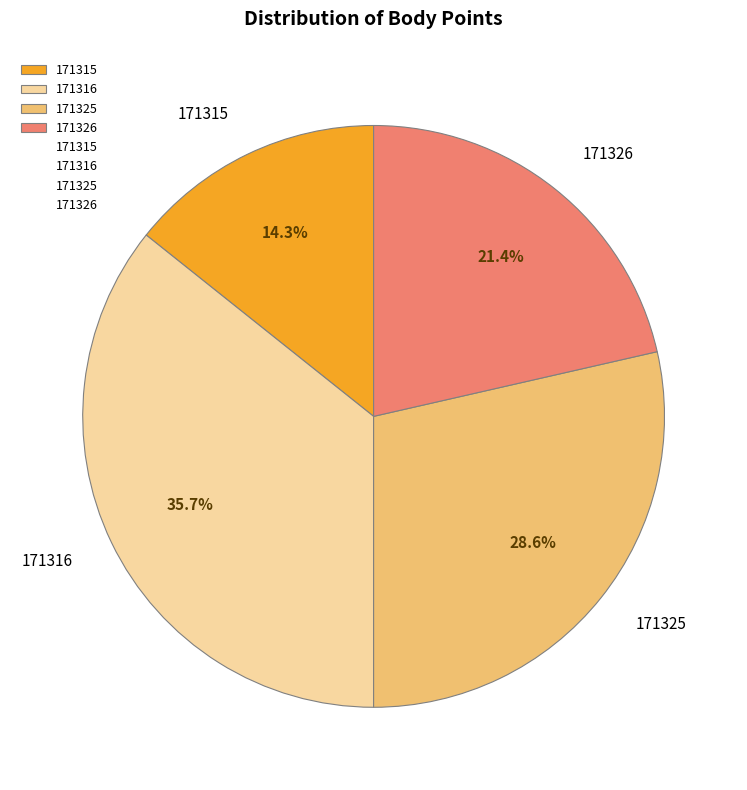

Combined, do 171315 and 171326 account for over 50%?

No